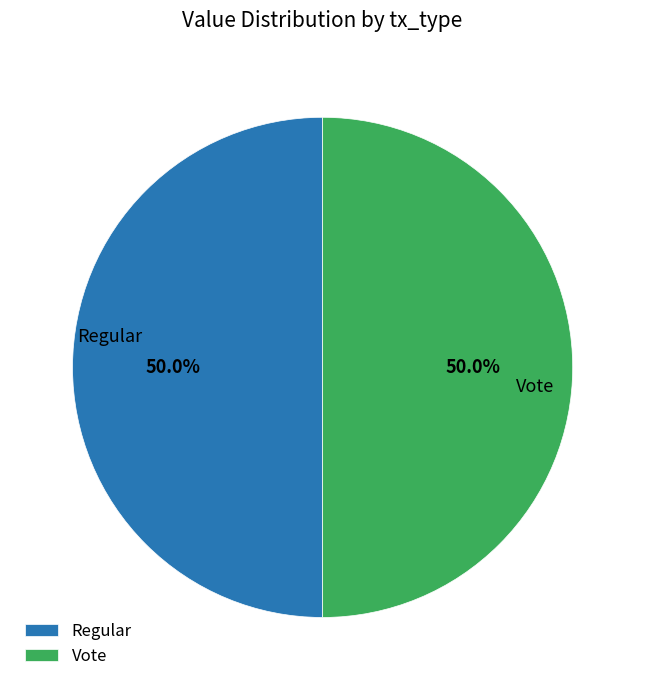

What is the total percentage of Regular and Vote?

100.0%